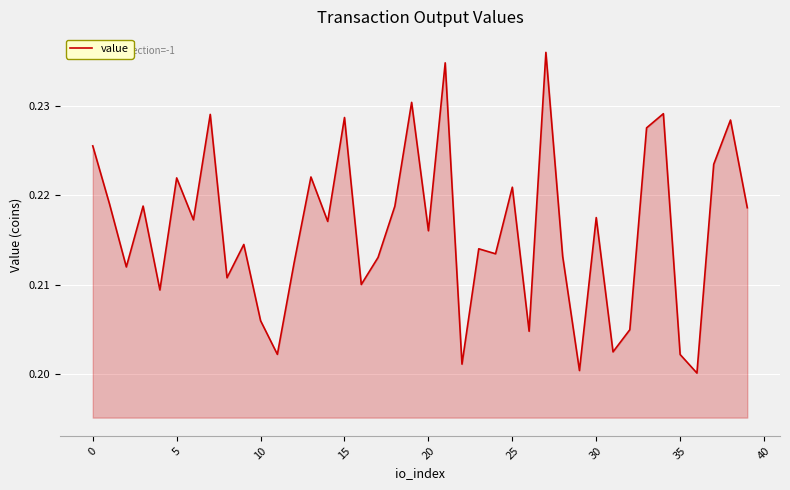

Where is the data nearest to the value 0?

36